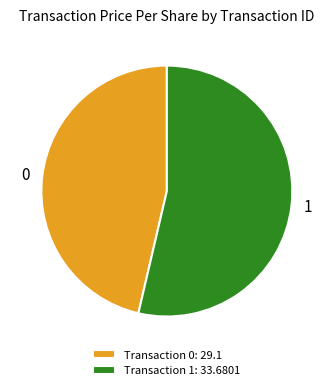

Combined, do Transaction 1: 33.6801 and Transaction 0: 29.1 account for over 50%?

Yes